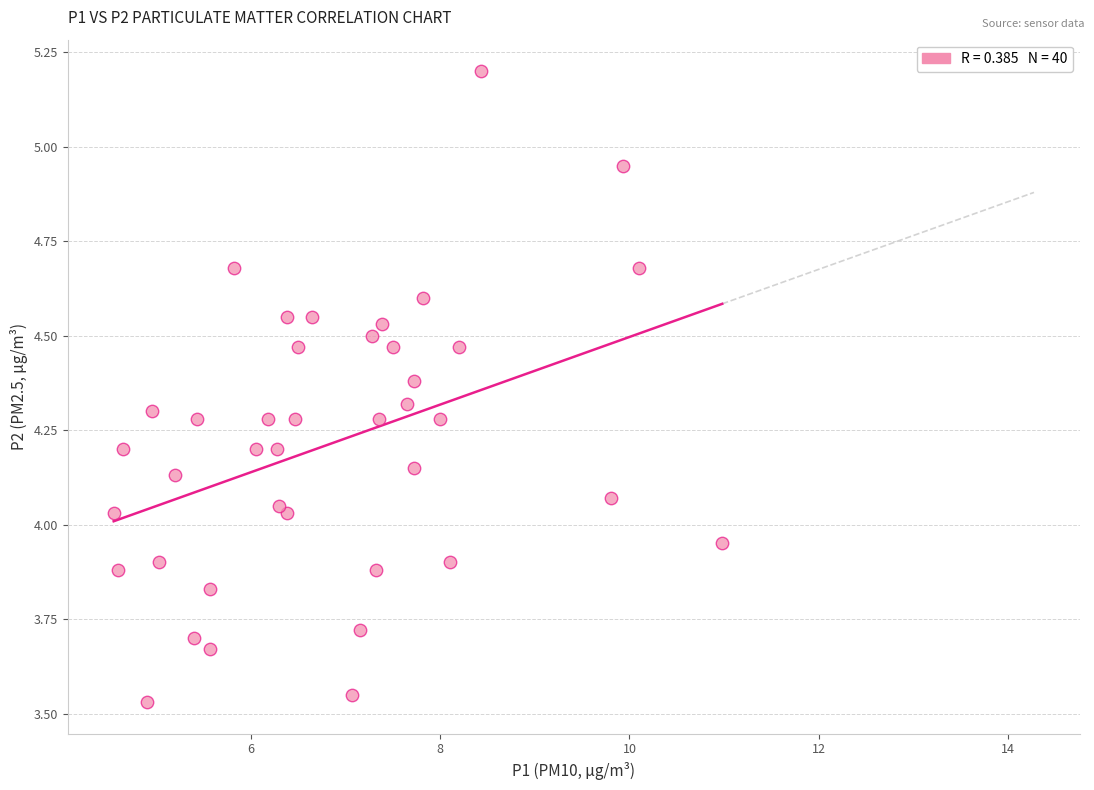

What is the range of X values (max minus min)?

6.4